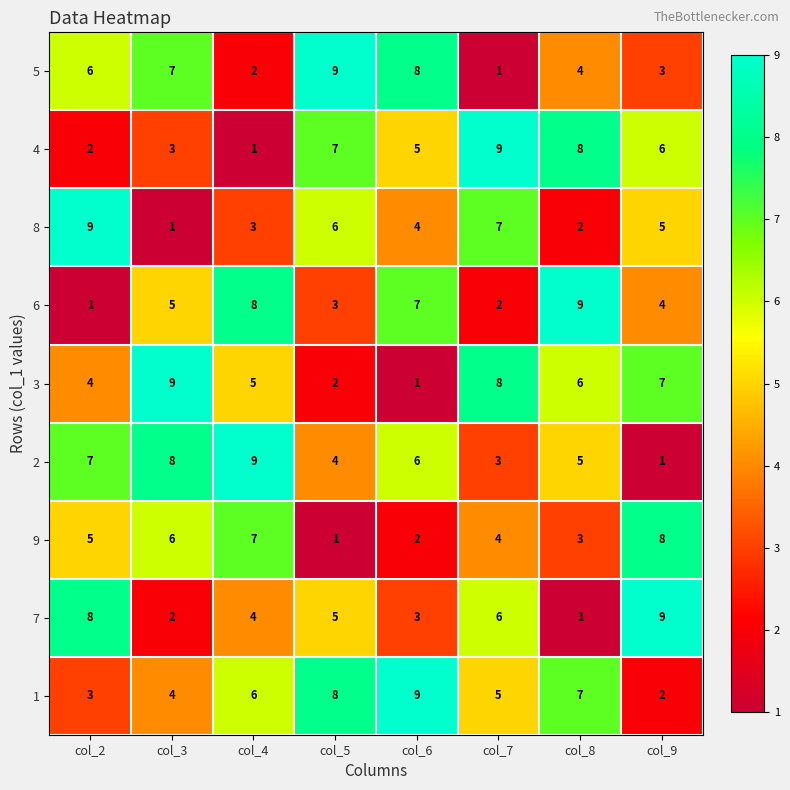

The 8 series shows 3 at col_4. True or false?

True